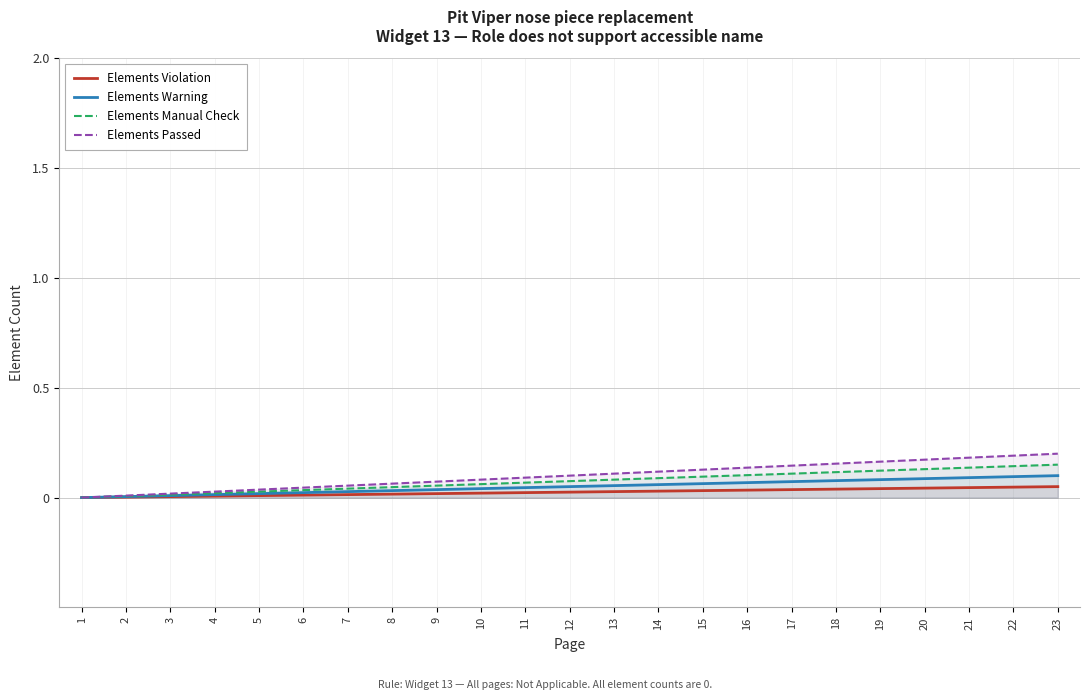

Which series has the widest spread of values?

Elements Passed